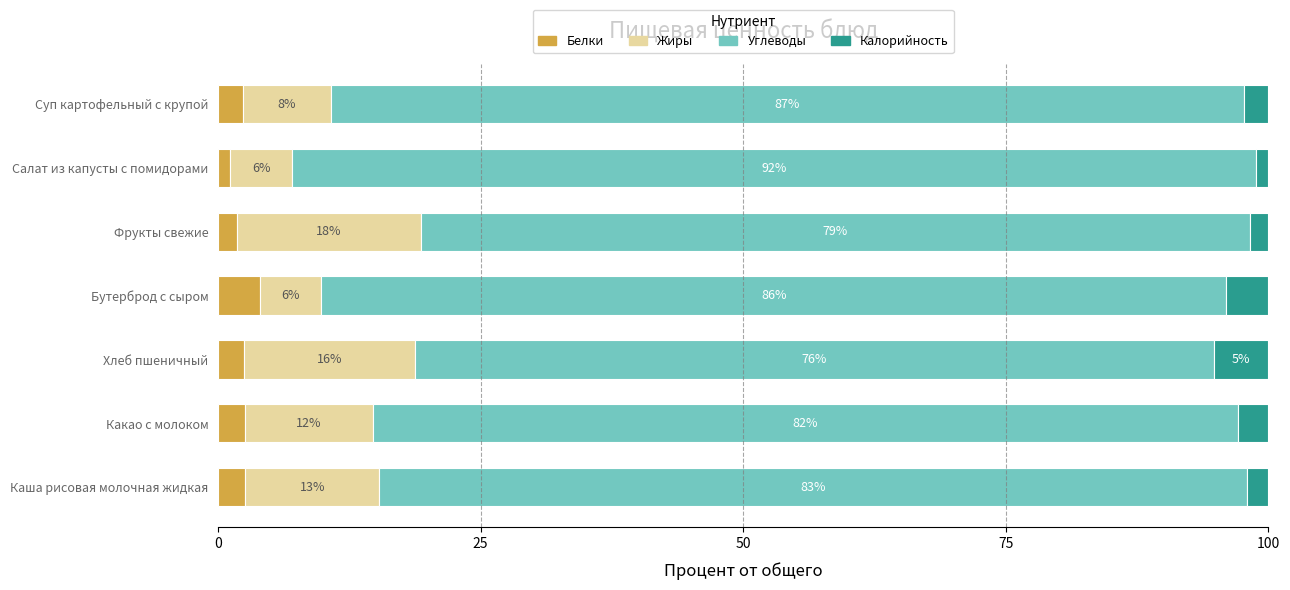

What is the difference between the second highest and minimum values in the Жиры series?

10.5